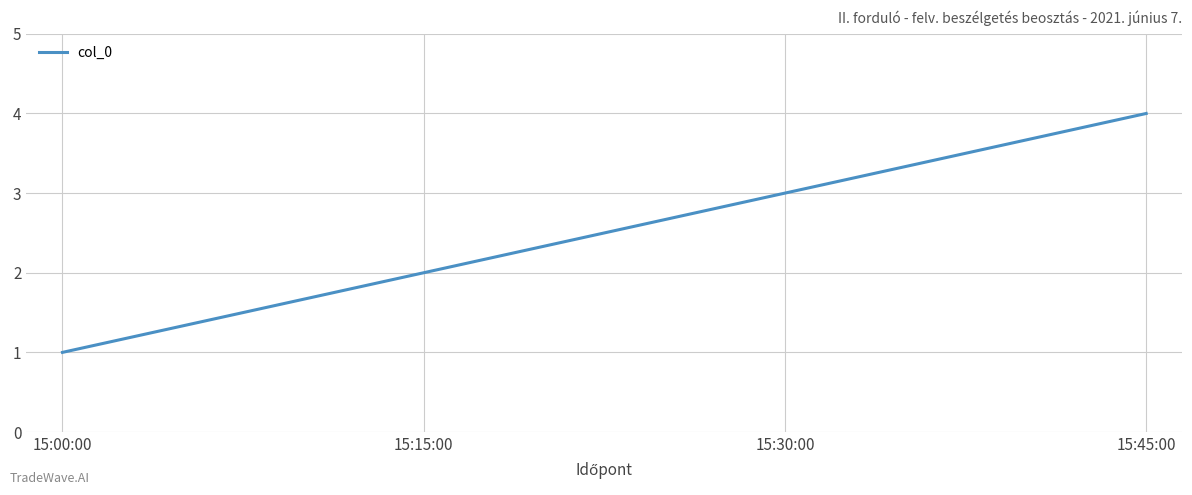

What is the sum of the values at 15:00:00 and 15:15:00?

3